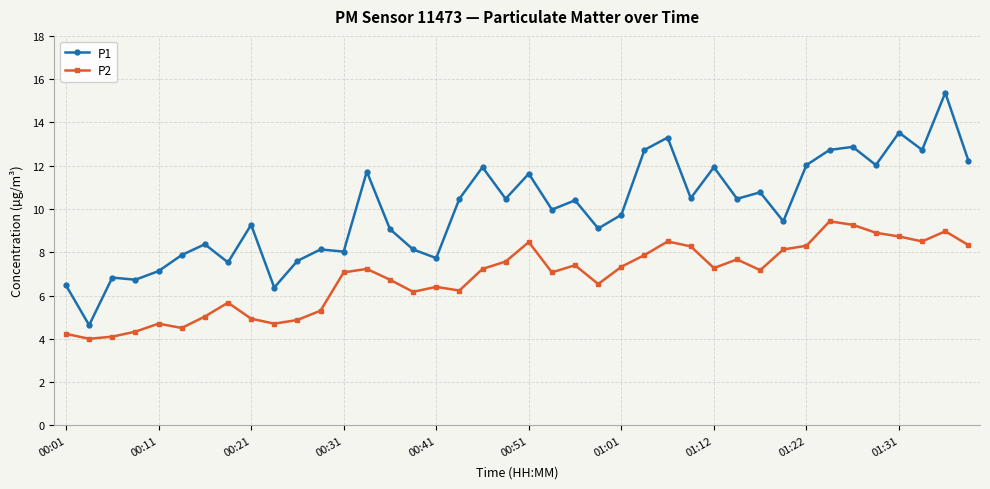

Does the chart display data point markers on the line(s)?

Yes